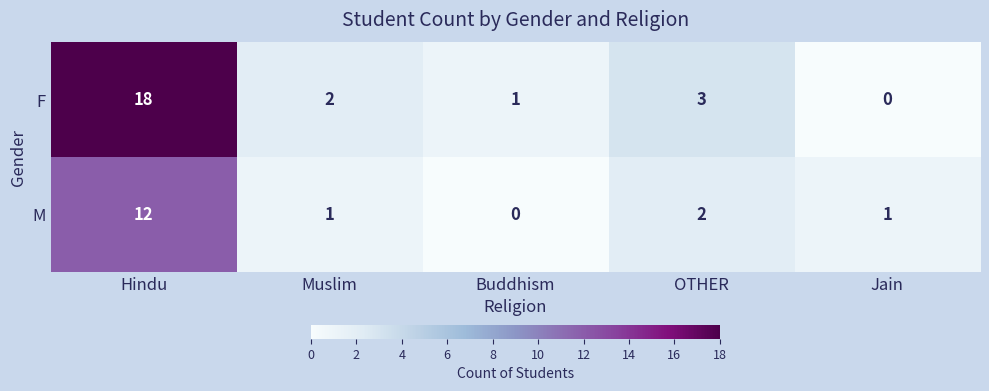

What is the difference between the maximum and minimum values in the F series?

18